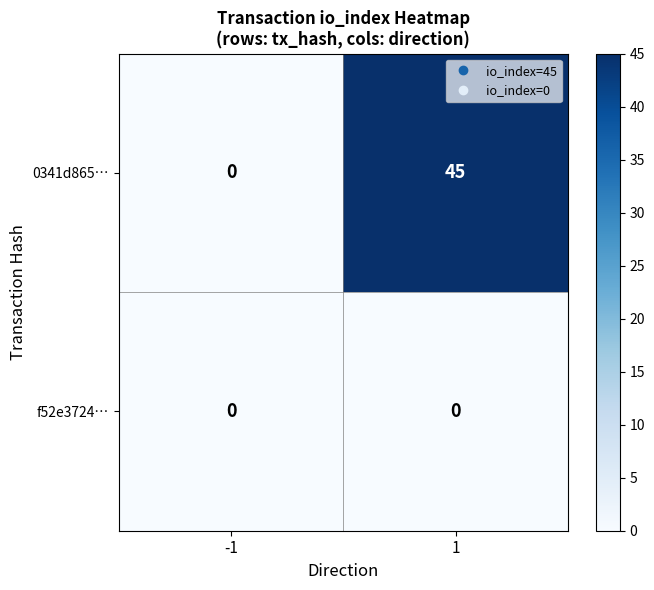

The value of 0341d865… at 1 is 45. True or false?

True